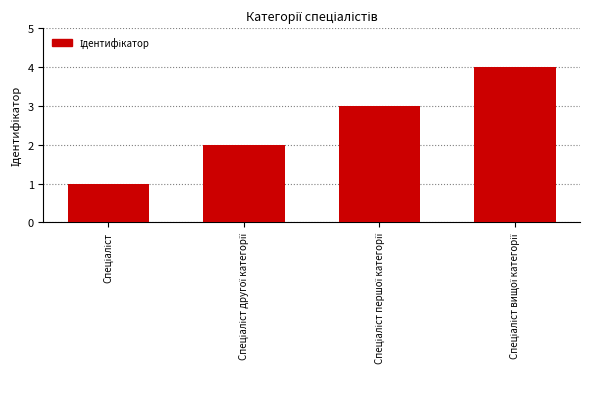

What is the value of the 1st bar from the left?

1